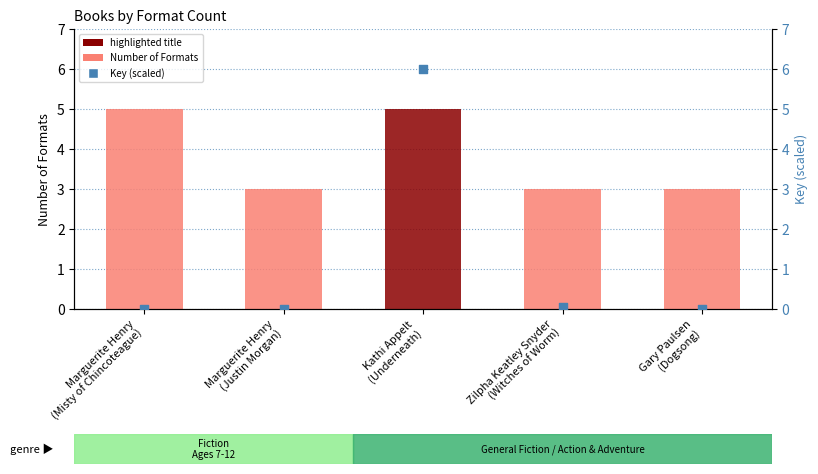

Which series contains the lowest Y value?

Key (scaled)